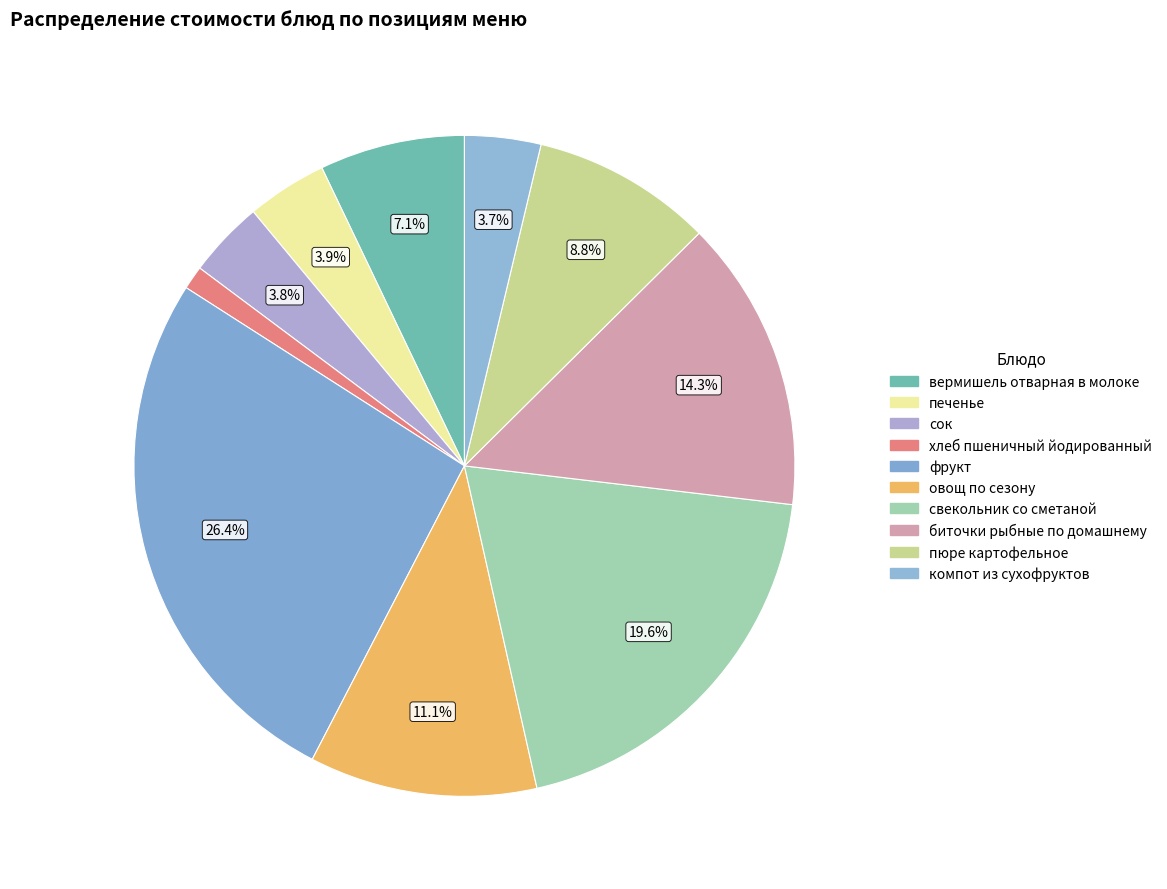

To the nearest percent, what is the average slice percentage?

10%